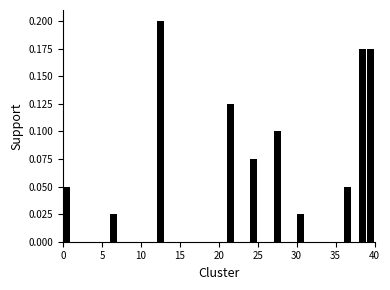

Read against the x-axis, roughly where is the centre of the tallest bar?

12.5